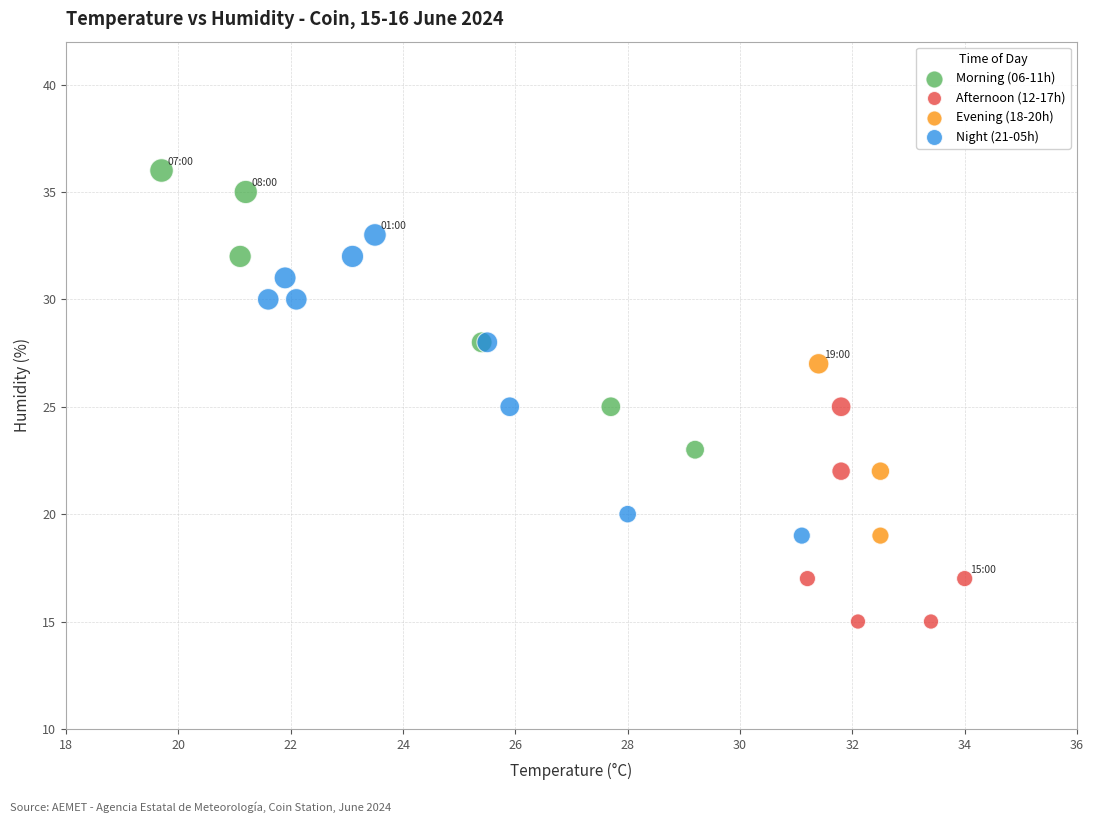

Which series reaches the maximum Y coordinate?

Morning (06-11h)